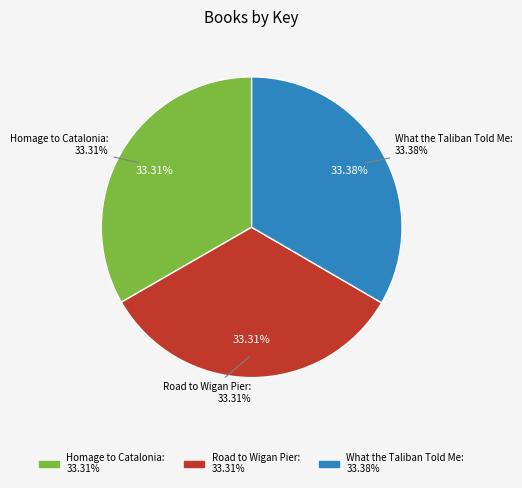

Does Homage to Catalonia account for over 50% of the chart?

No